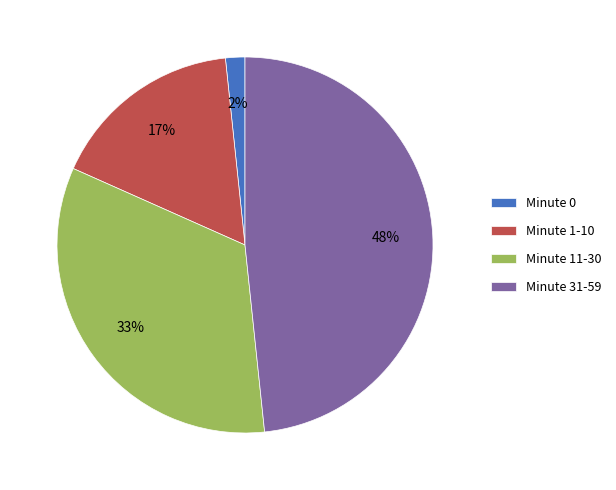

Do Minute 11-30 and Minute 0 together represent more than half of the pie?

No